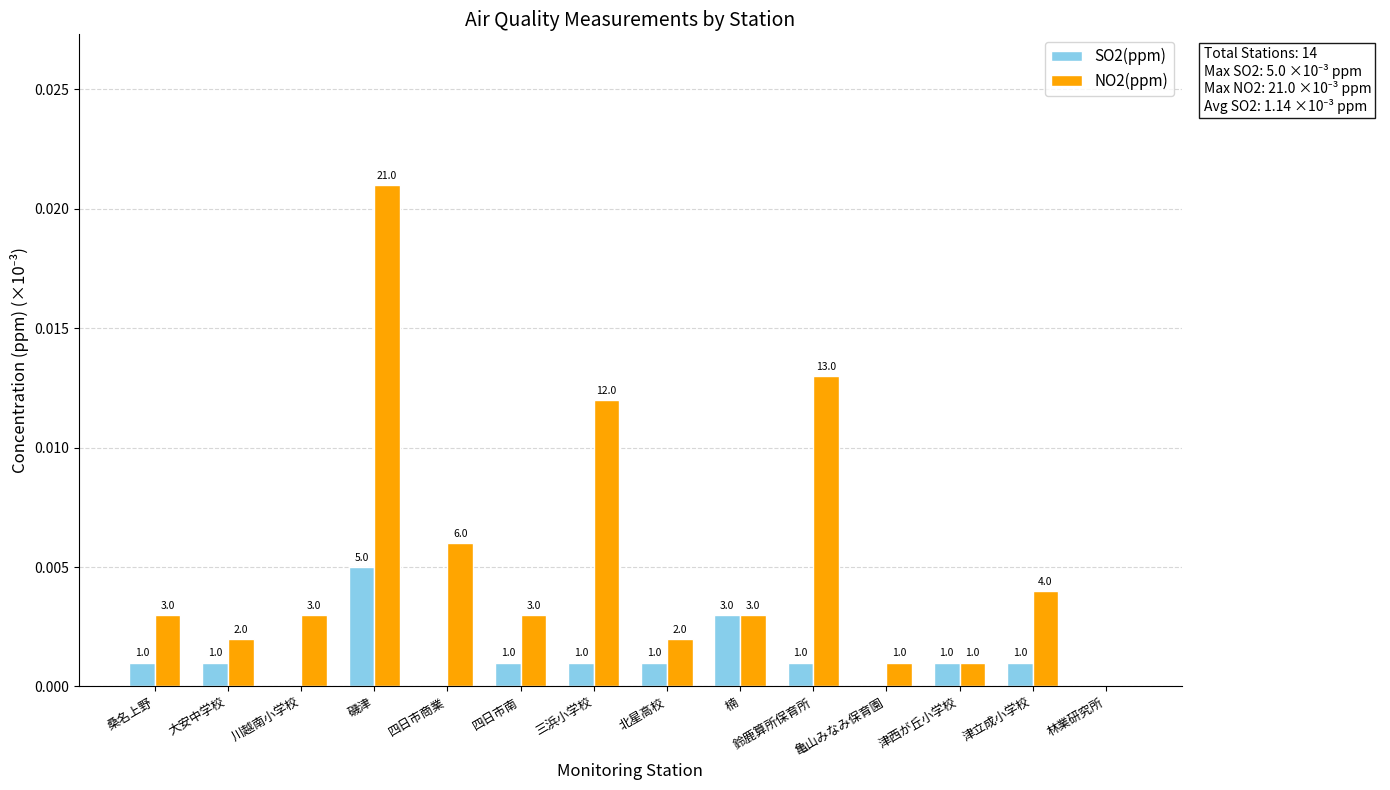

Does the chart contain stacked bars?

No